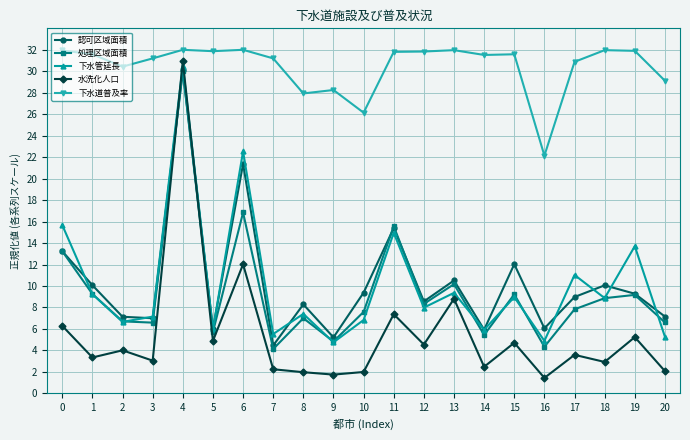

How many distinct data groups are displayed?

5